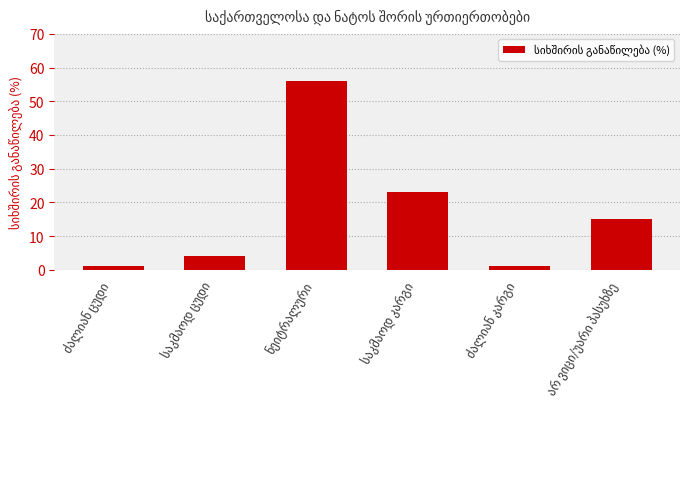

What is the value of the 2nd bar from the left?

4